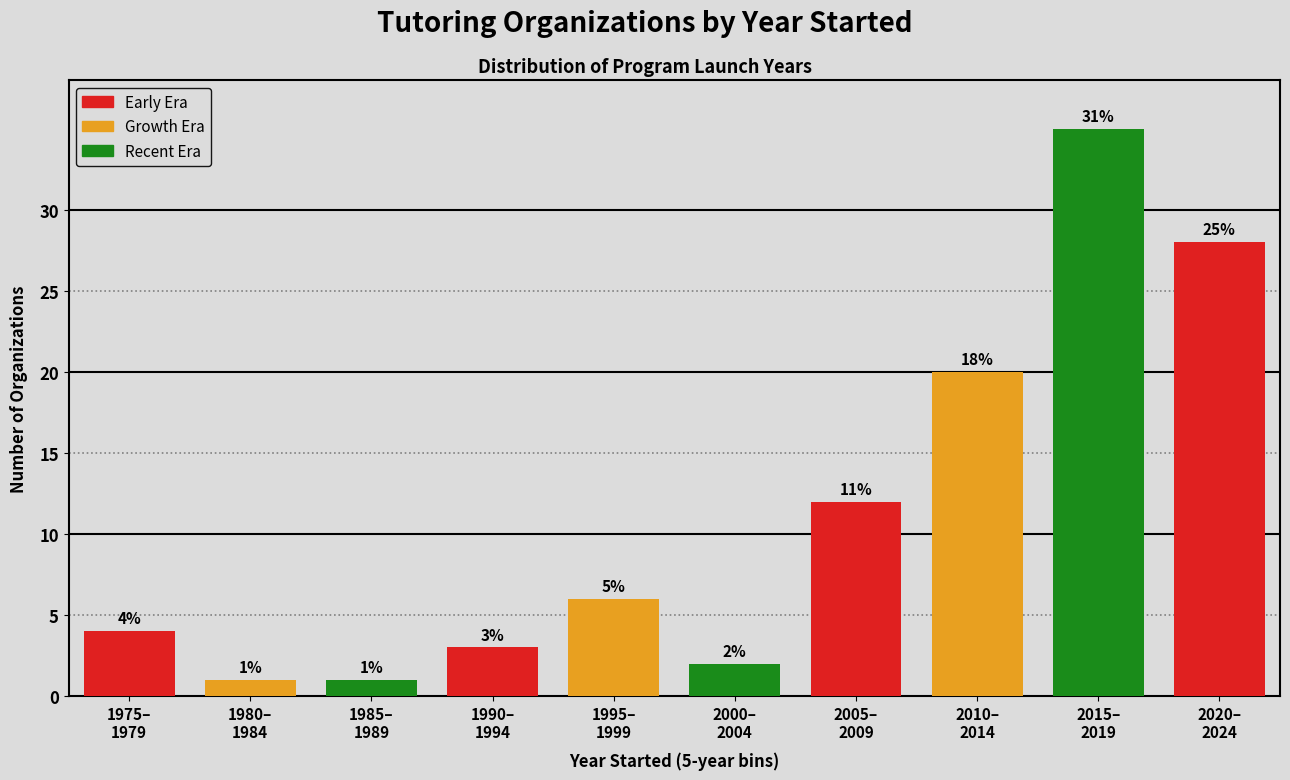

Reading left to right, list all the values displayed in this chart.

4	1	1	3	6	2	12	20	35	28